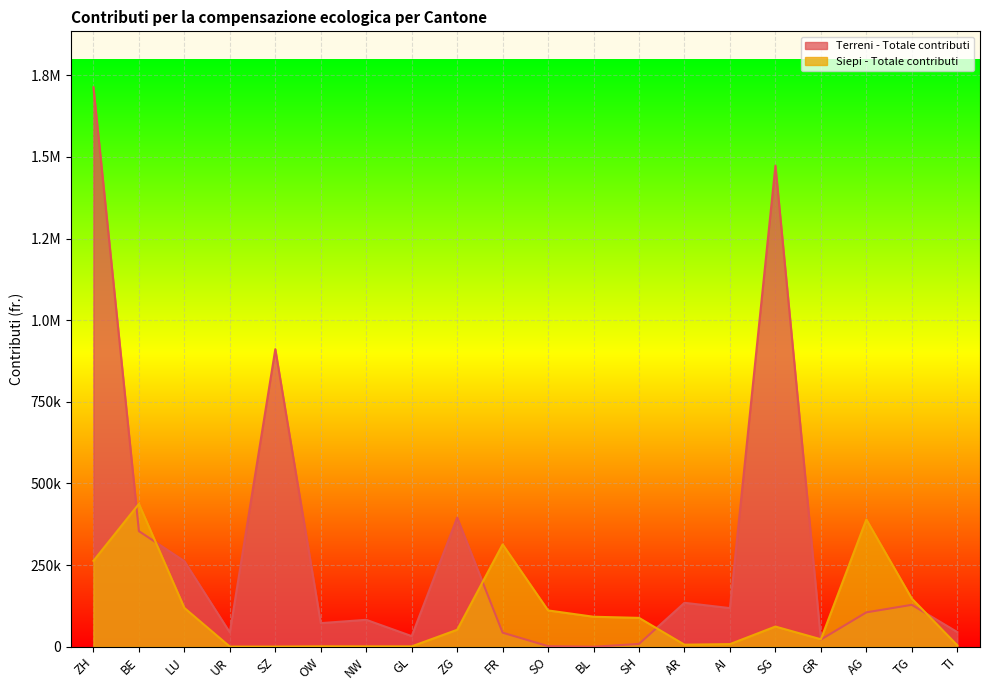

How many distinct data groups are displayed?

2